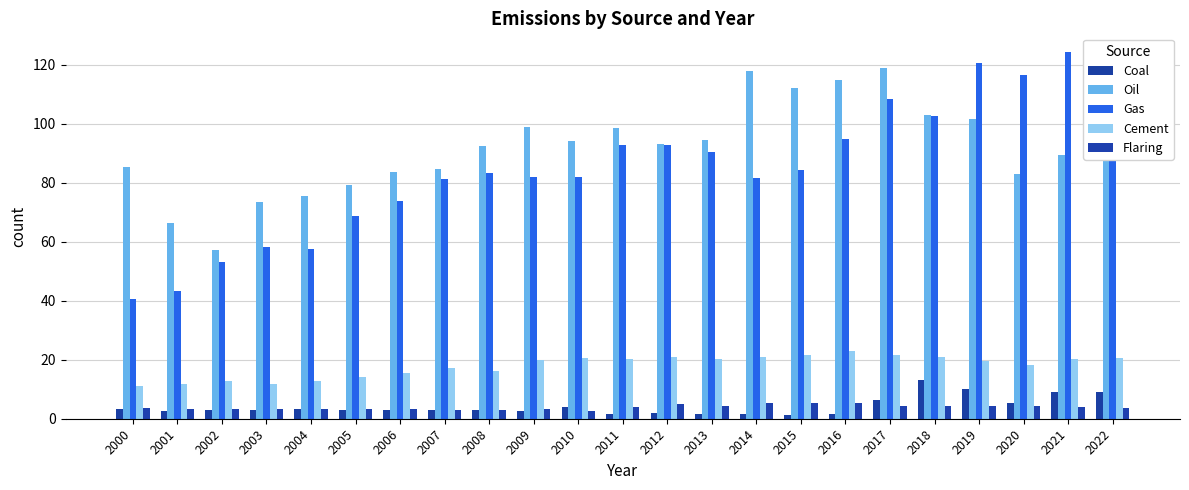

Where is Cement nearest to the value 16?

2008